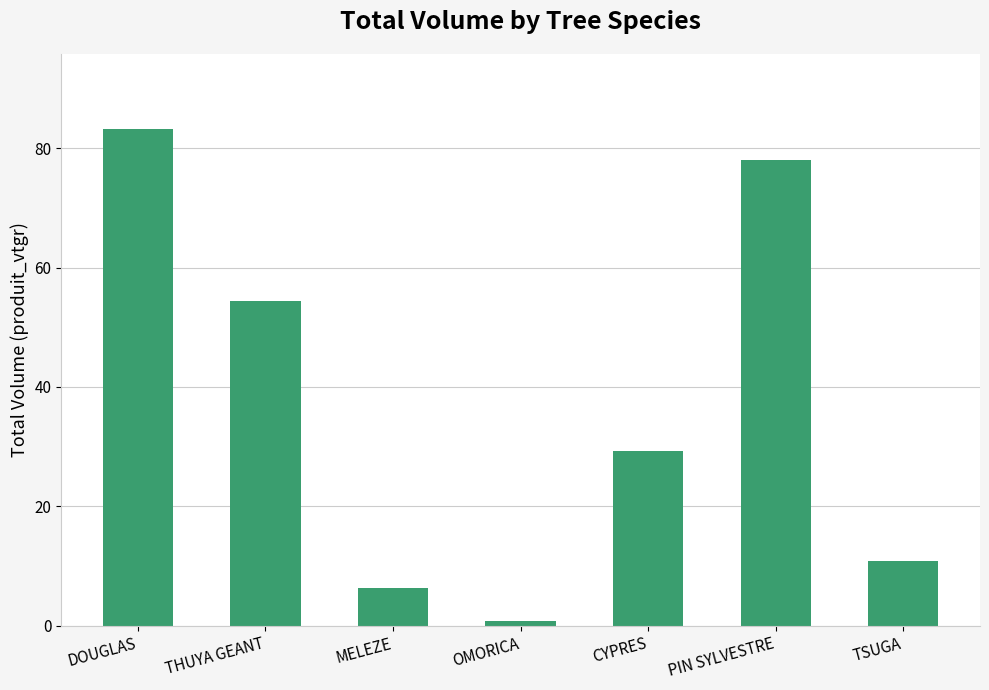

What is the difference between the maximum and minimum values?

82.5